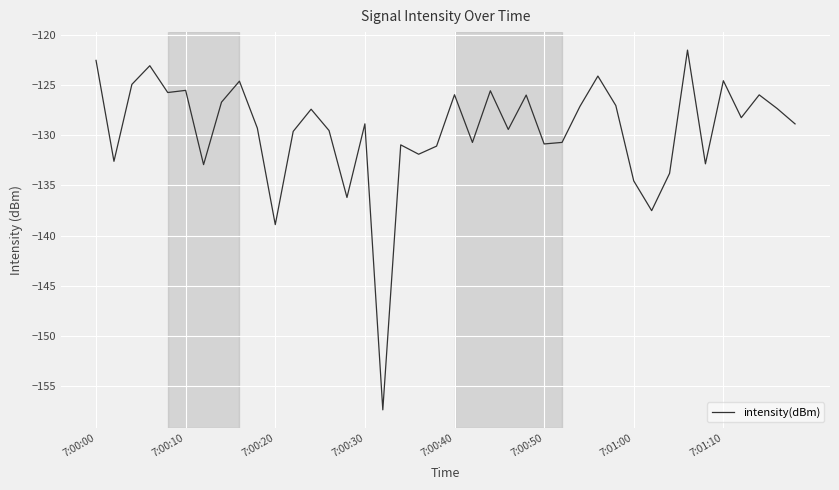

What is the minimum value shown in the chart?

-157.4